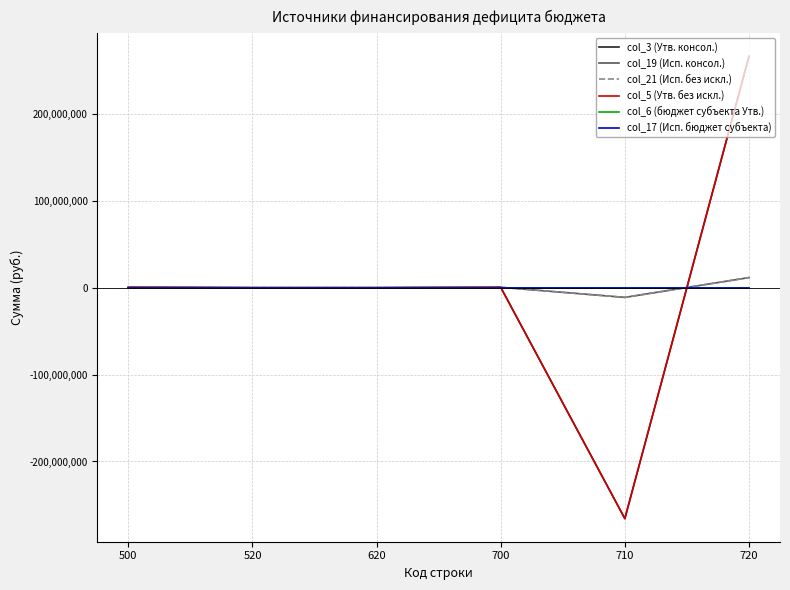

Between 500 and 710, which is larger?

500